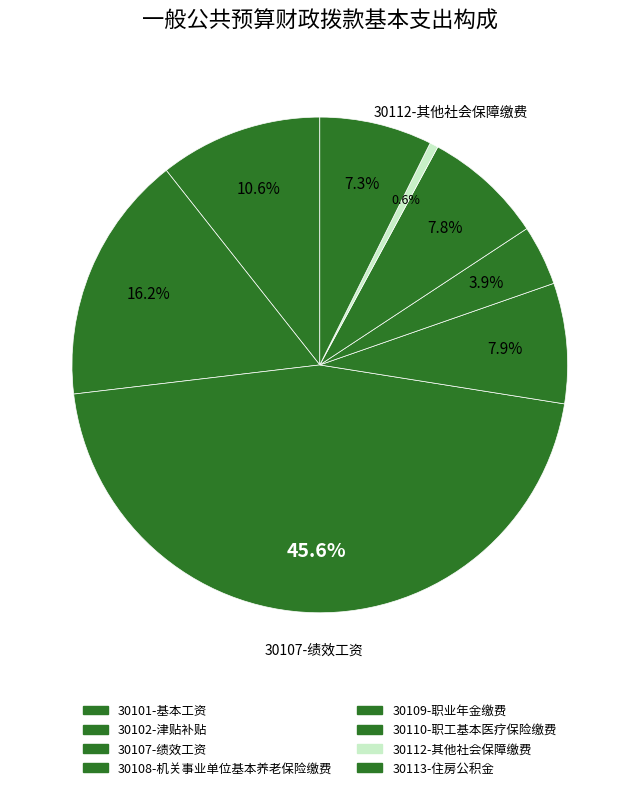

The 30112-其他社会保障缴费 slice represents 1% of the pie. True or false?

True